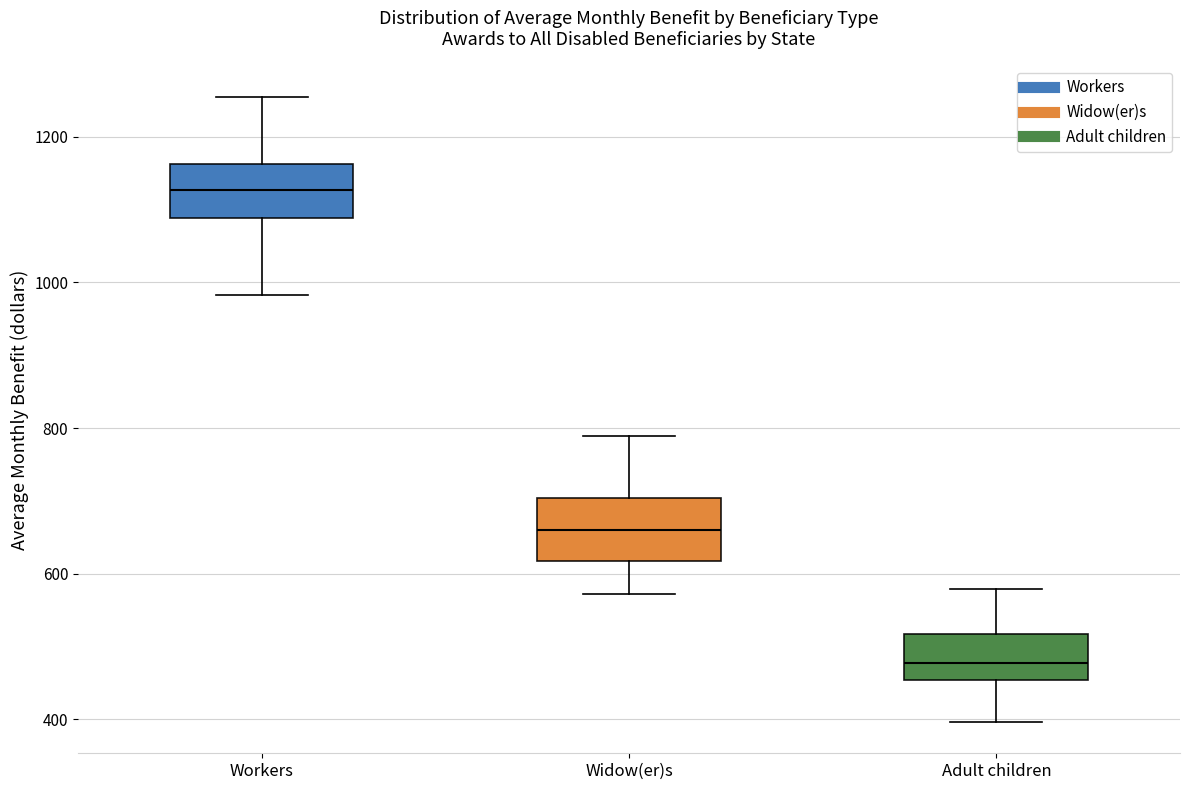

Reading left to right, read every box against the y-axis: the position of its median line, the range the box covers, and the ends of its whiskers. The values are not printed on the chart, so give them approximately, as read against the axis.

Workers: median 1120, box 1080 to 1160, whiskers 980 to 1260
Widow(er)s: median 660, box 620 to 700, whiskers 580 to 780
Adult children: median 480, box 460 to 520, whiskers 400 to 580